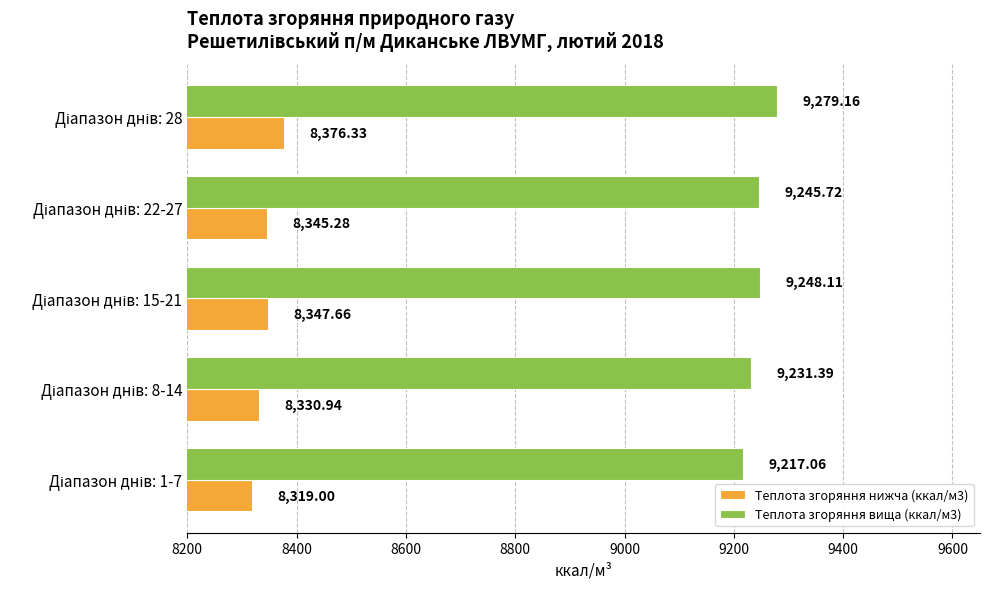

What is the difference between the maximum and second lowest values in the Теплота згоряння нижча (ккал/м3) series?

45.4